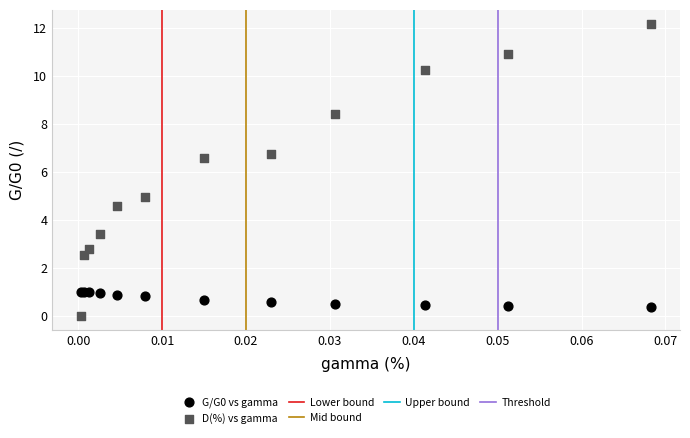

Which series has the largest Y range (max minus min)?

D(%) vs gamma